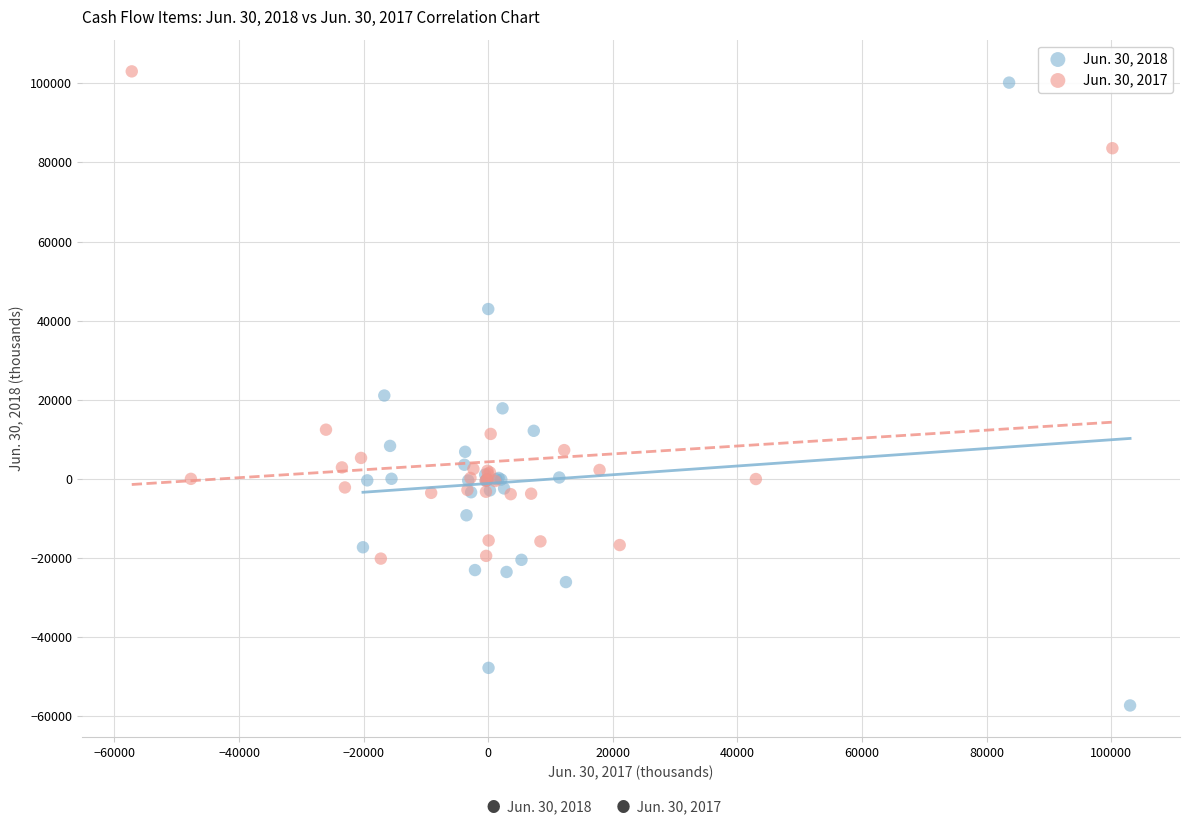

Which series contains the lowest Y value?

Jun. 30, 2018